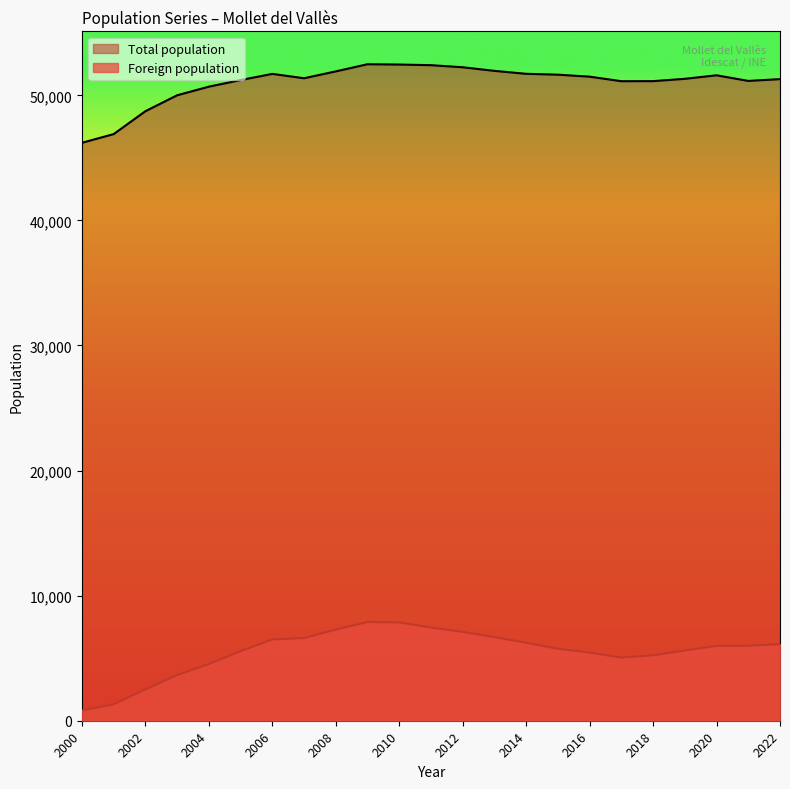

What is the difference between the maximum and minimum values in the Foreign population series?

7075